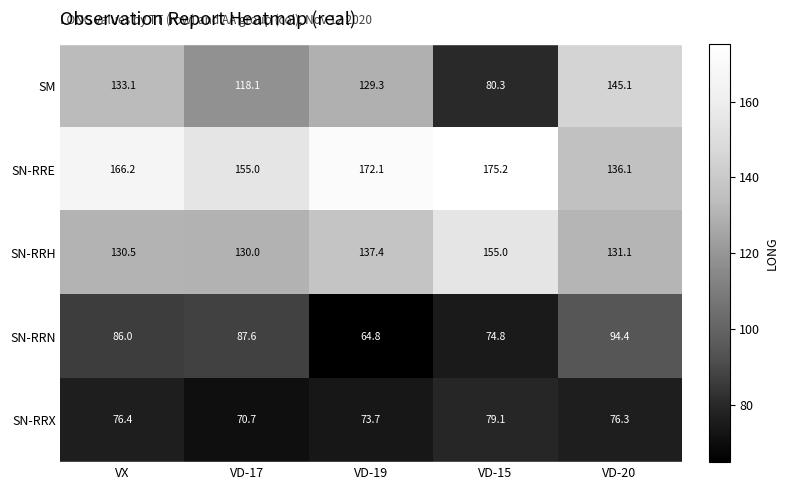

At which category is the sum across all series the highest?

VX